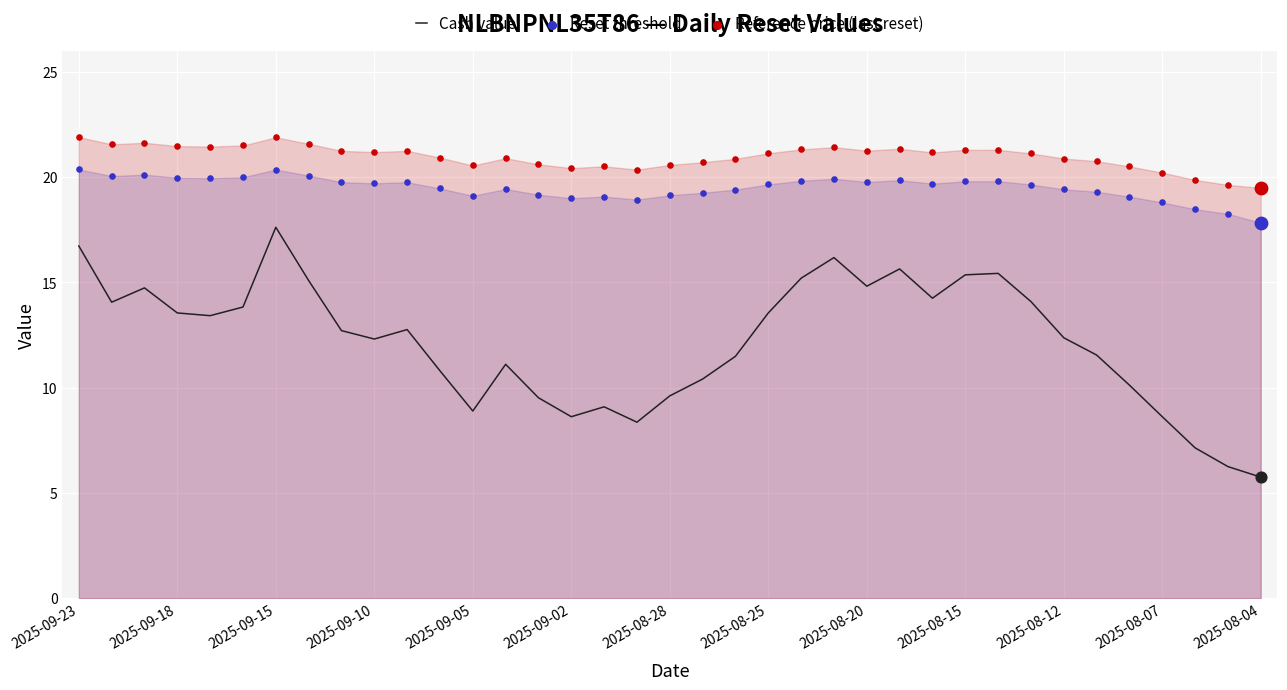

What is the maximum value for Cash value?

17.6